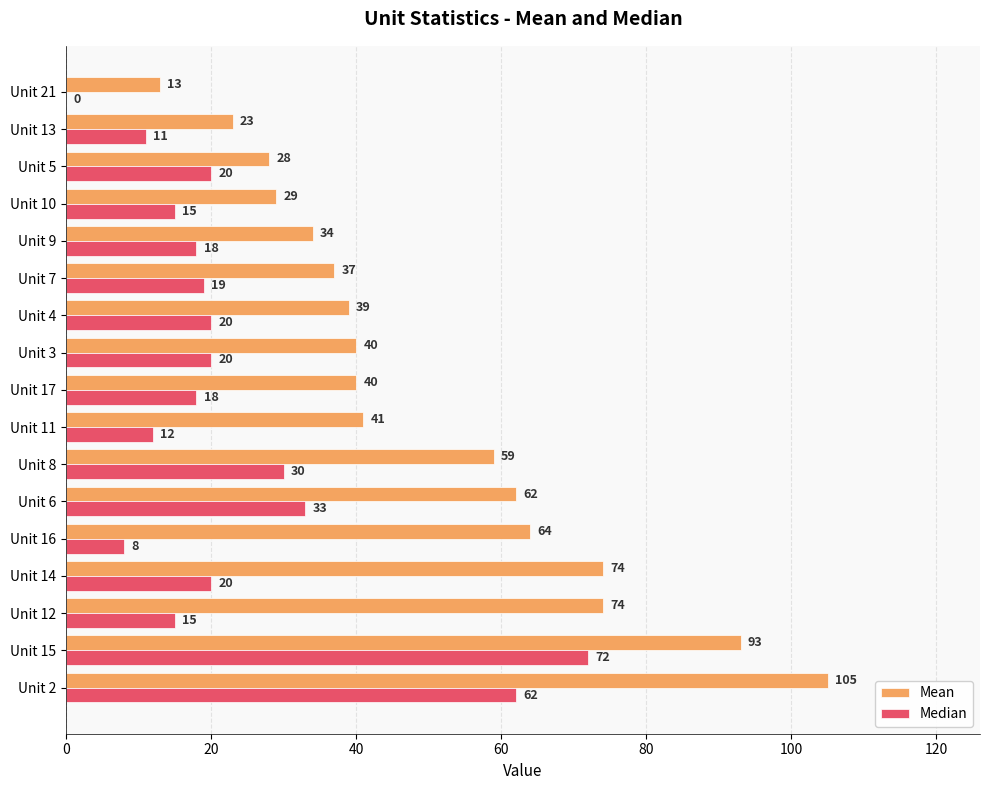

Which series has the largest total across all categories?

Mean